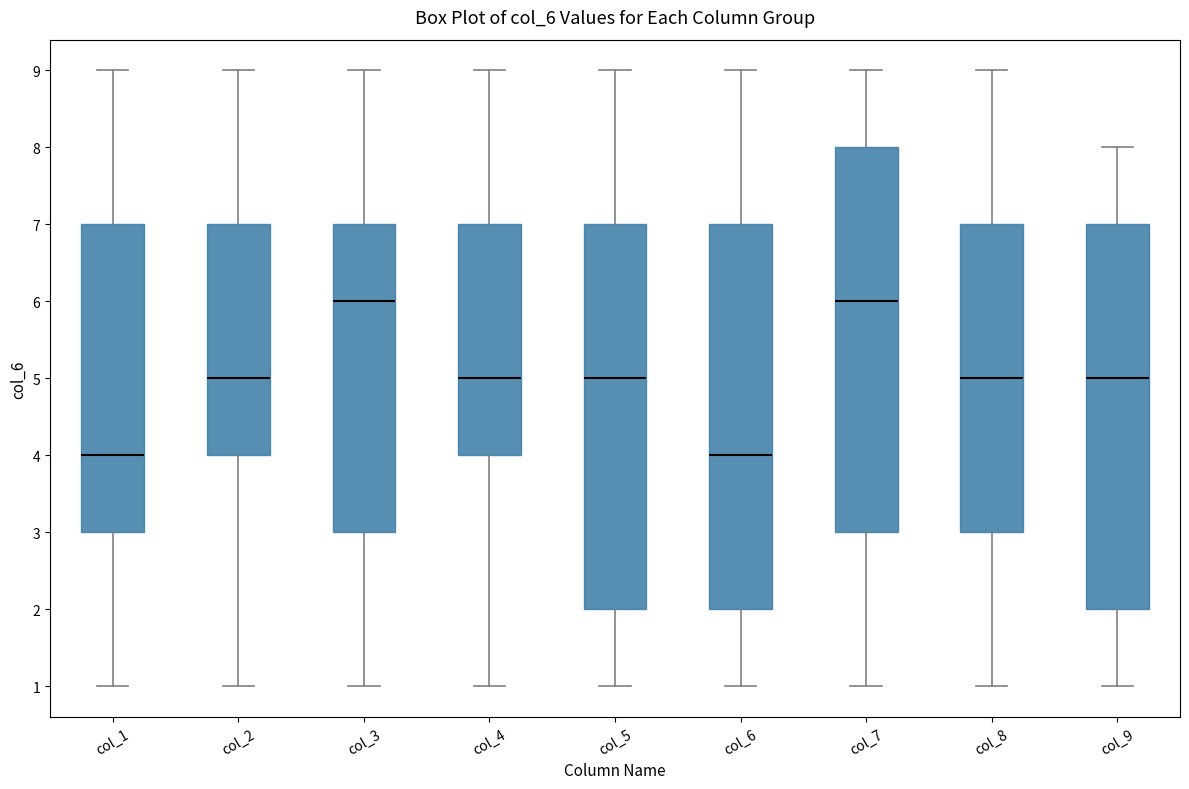

Where is the lower edge of the box for col_4 on the y-axis? The values are not printed on the chart, so give them approximately, as read against the axis.

4